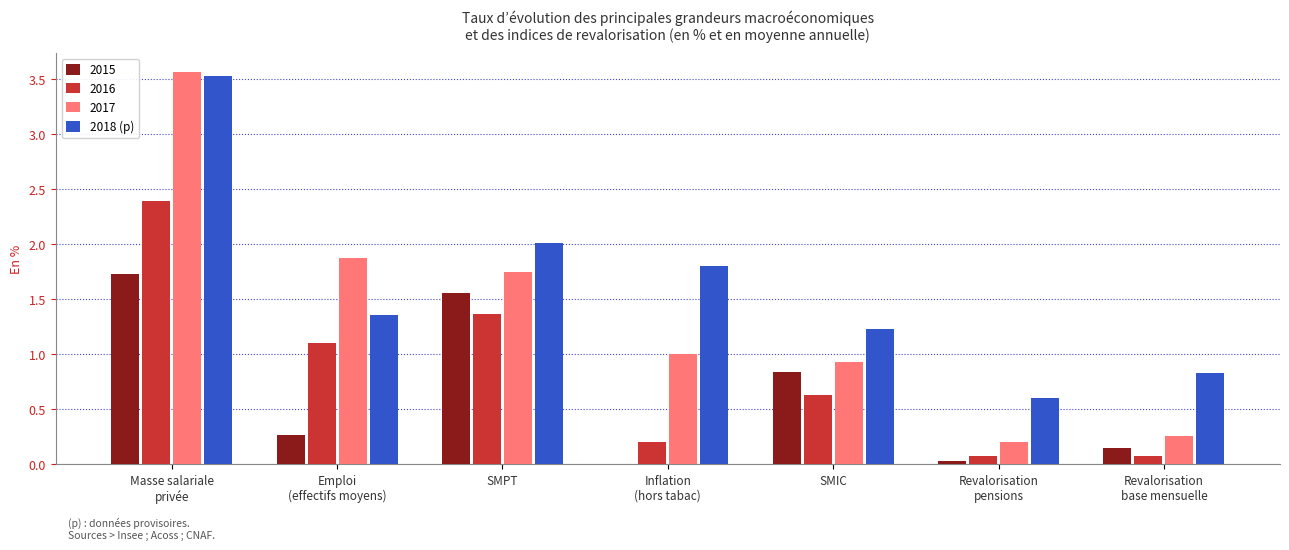

Which label corresponds to the largest value in the chart?

Masse salariale
privée